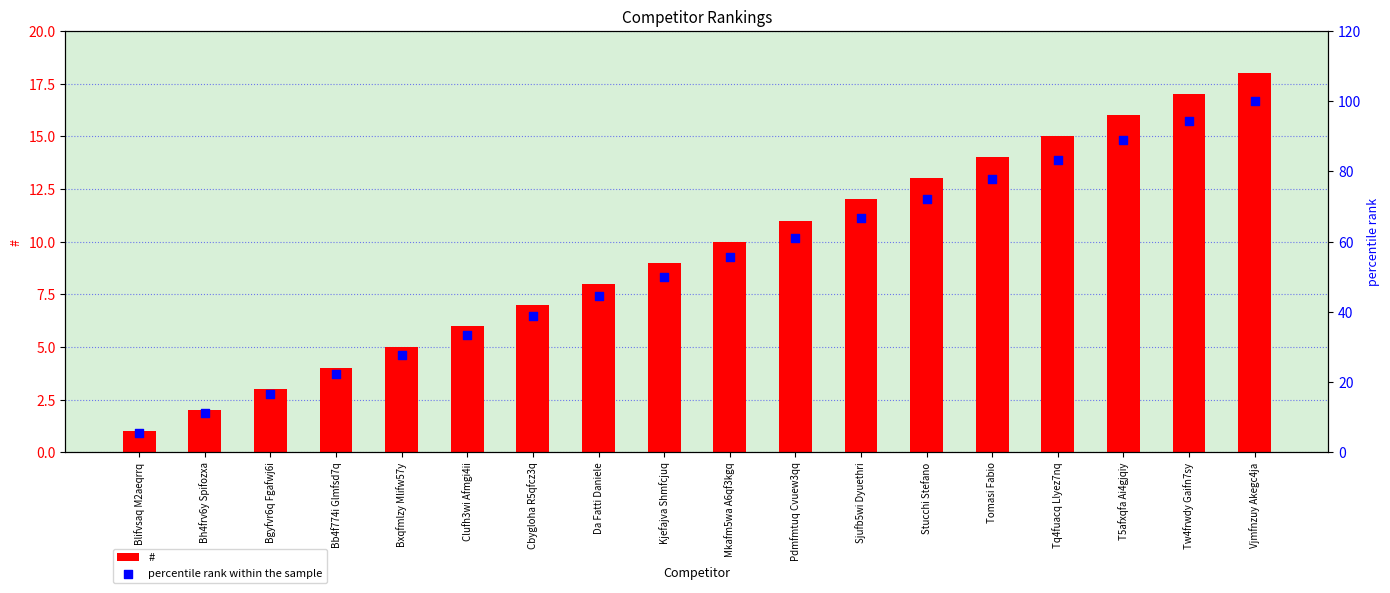

What are all the series names shown in the legend?

#, percentile rank within the sample